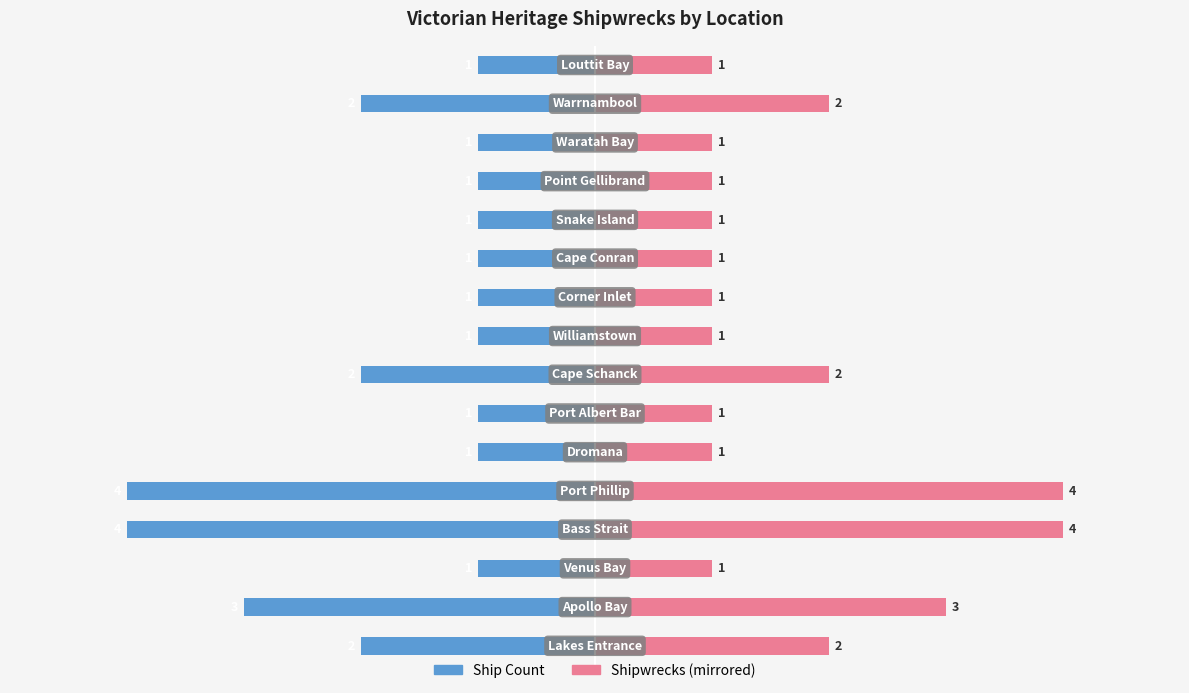

At 3, list the series in order from smallest to largest.

Count (left), Count (right)